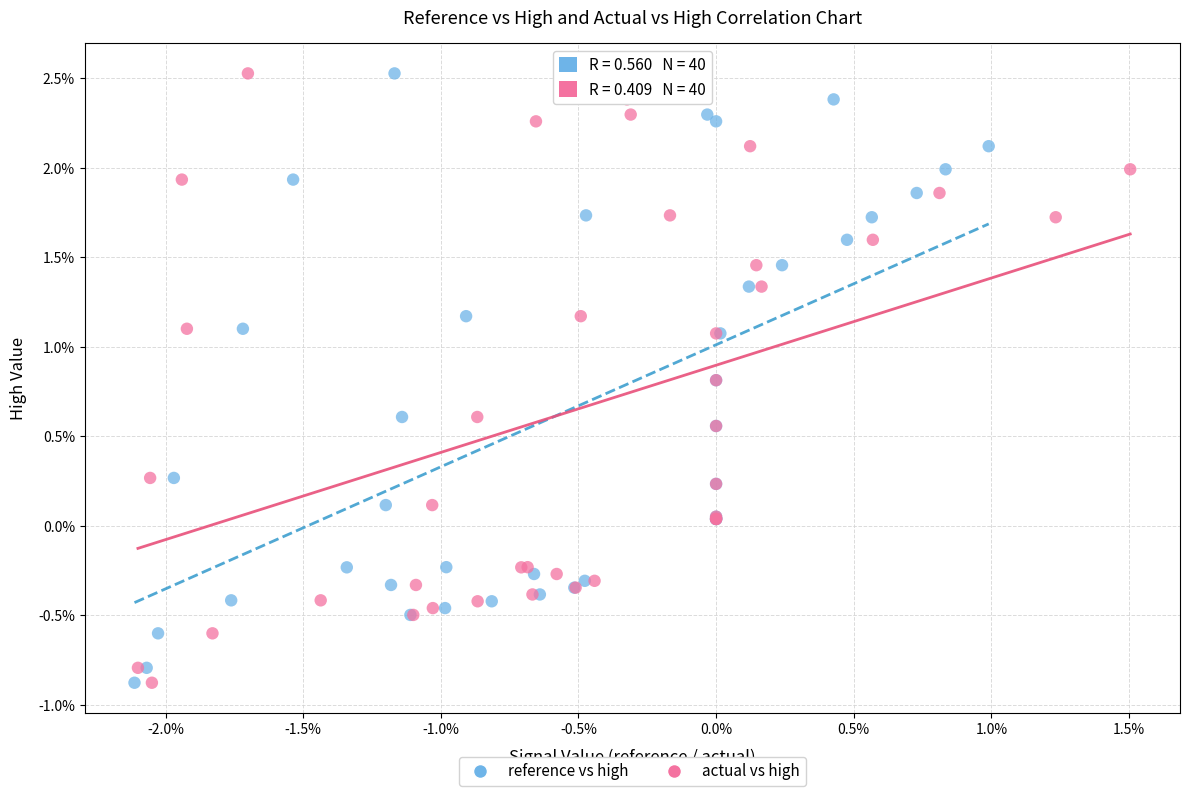

What are all the series names shown in the legend?

reference vs high, actual vs high